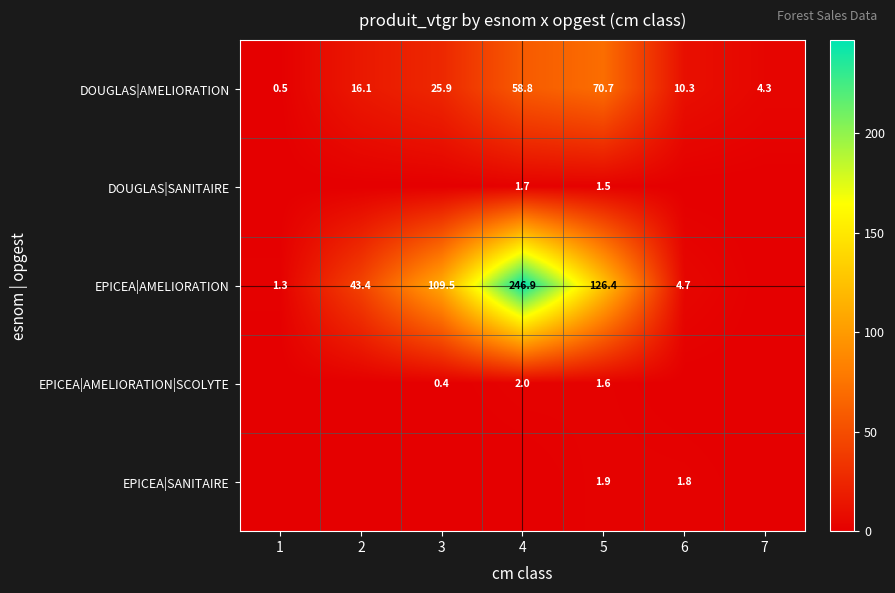

What is the spread (max minus min) of values at 4?

246.9